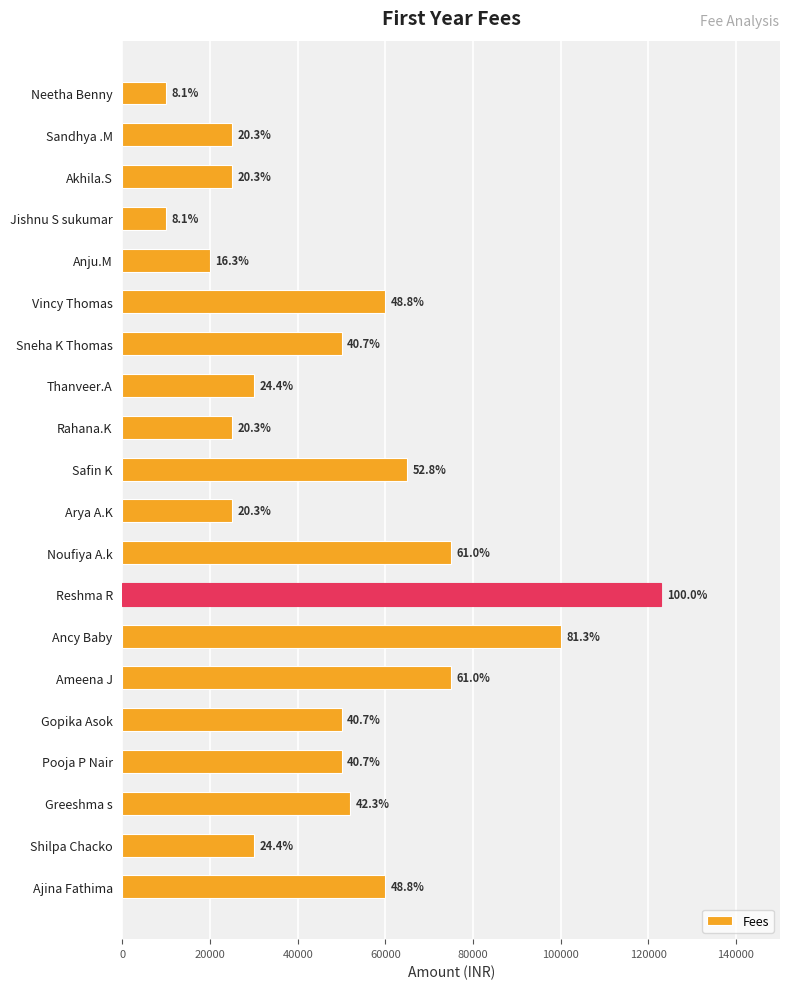

What is the maximum value shown in the chart?

123000